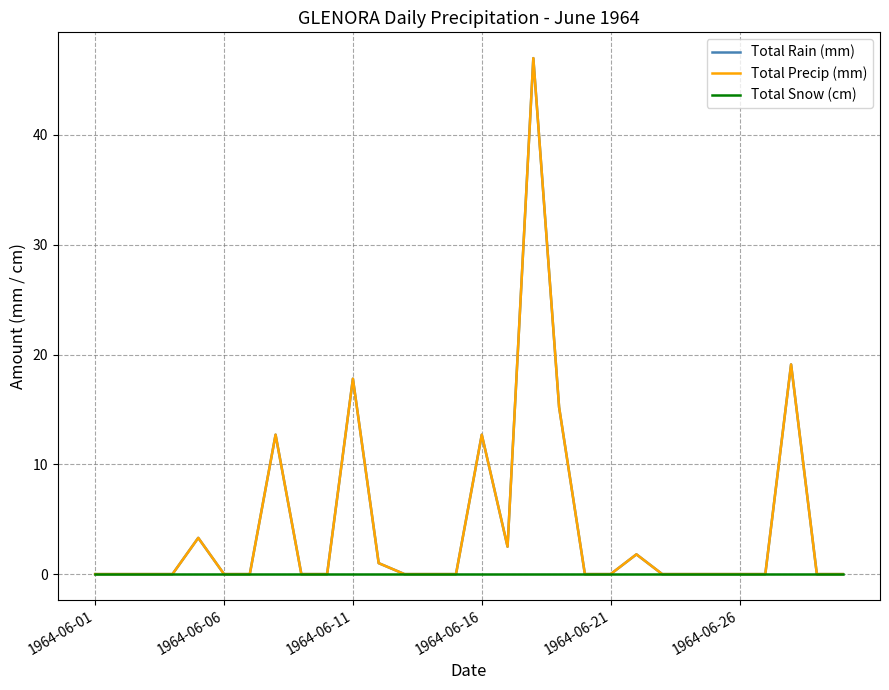

Does the chart have visible grid lines?

Yes